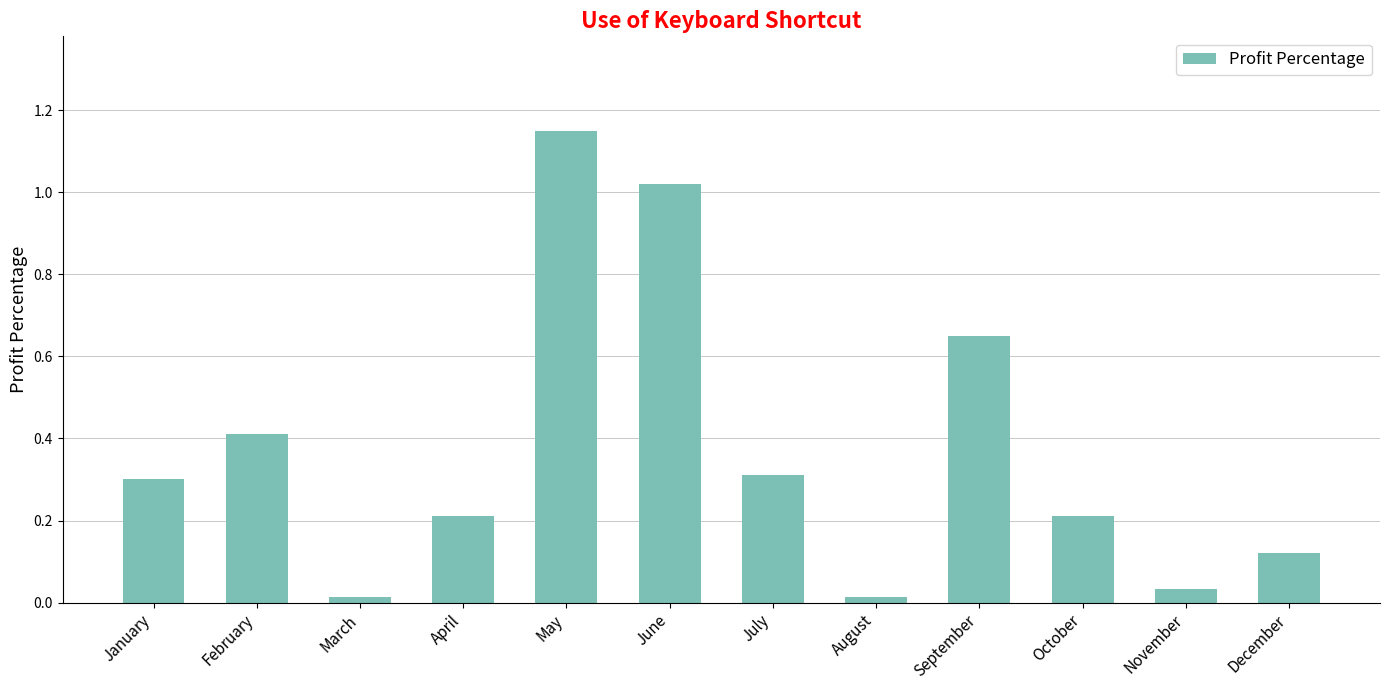

What is the difference between the values at October and June?

0.8